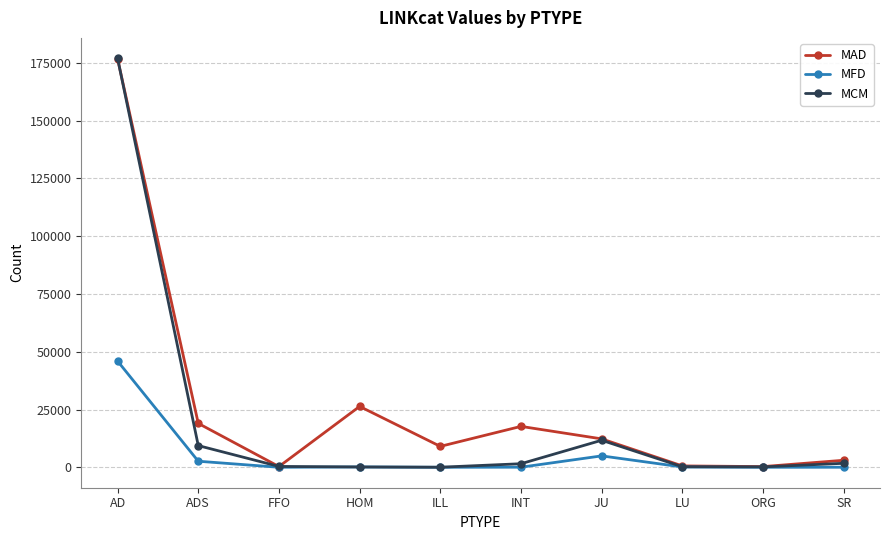

Which category has the highest value in the MAD series?

AD